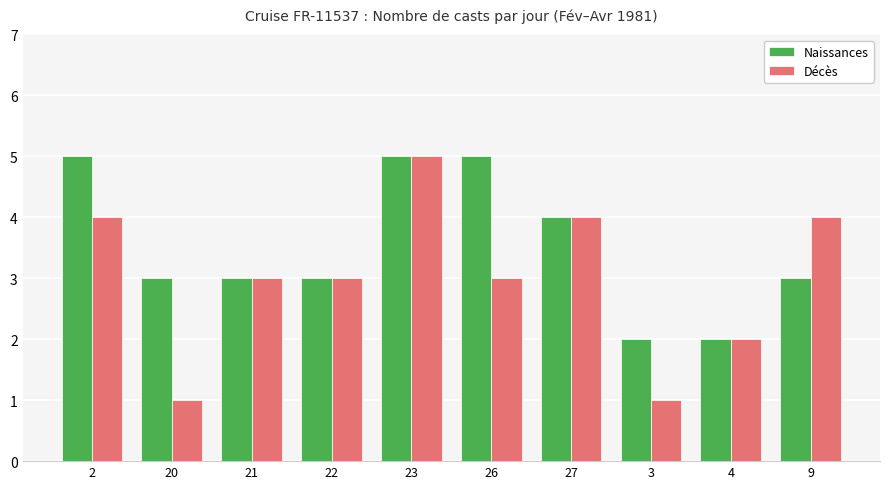

The value of Naissances at 26 is 8. True or false?

False